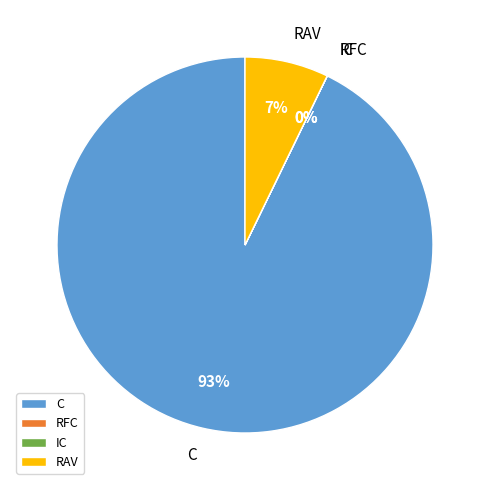

Do RAV and C together represent more than half of the pie?

Yes